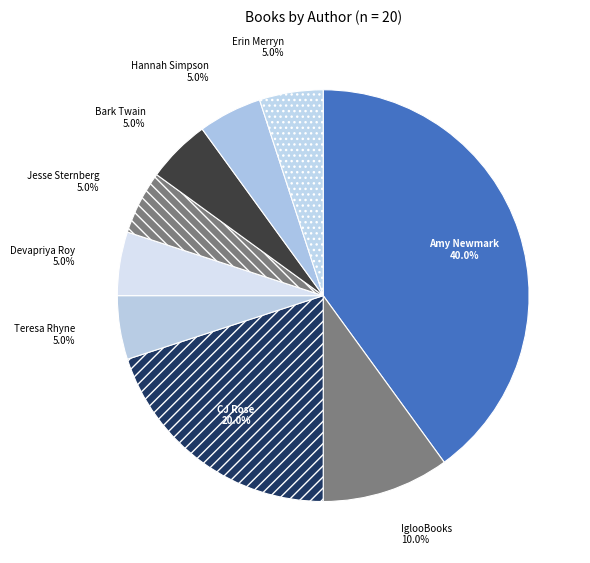

How many segments does this pie chart have?

9